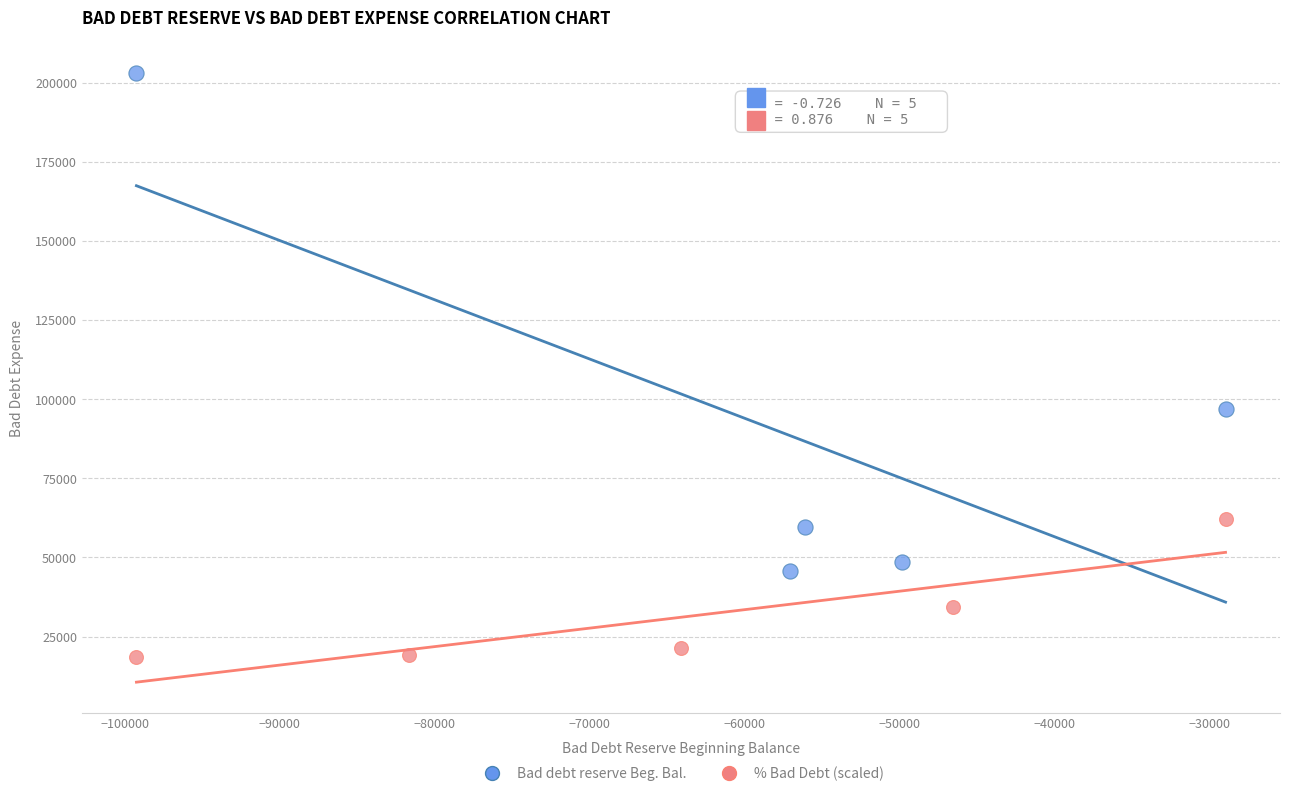

What are all the series names shown in the legend?

Bad debt reserve Beg. Bal., % Bad Debt (scaled)